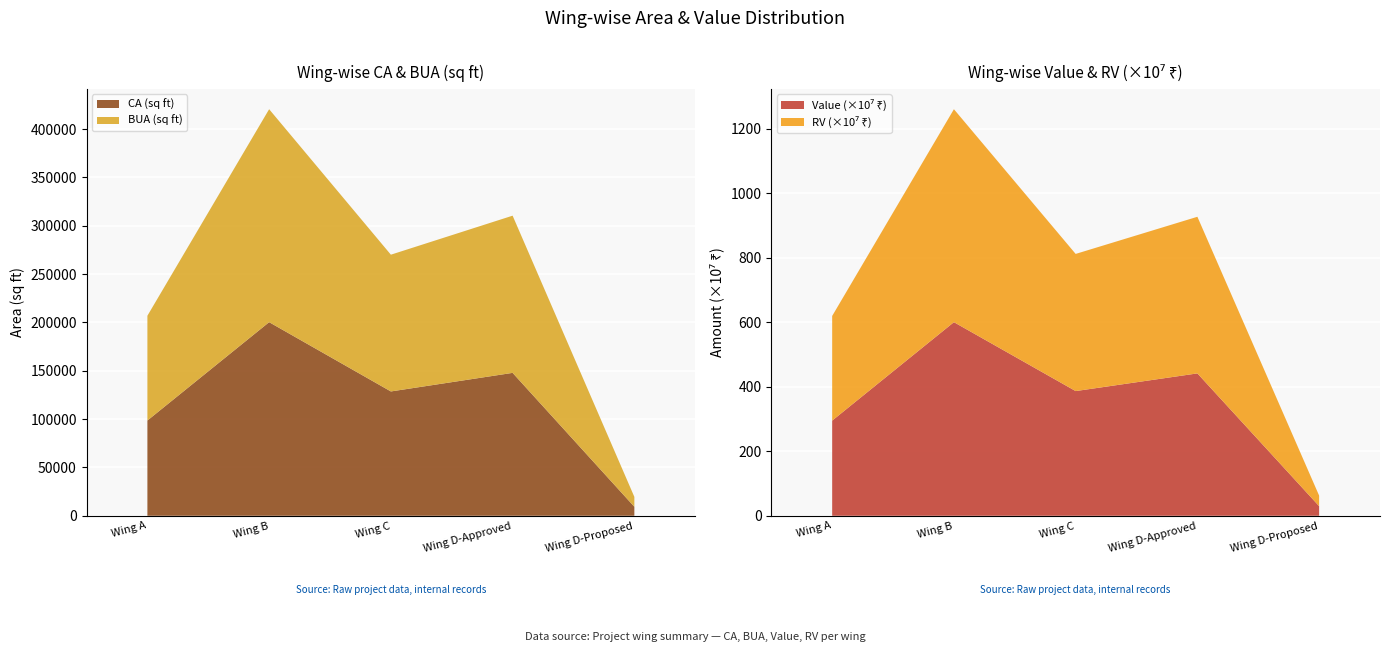

Reading right to left, extract all data points from this chart.

CA: Wing D-Proposed=9324	Wing D-Approved=147847	Wing C=128628	Wing B=200301	Wing A=98544
BUA: Wing D-Proposed=10256	Wing D-Approved=162632	Wing C=141491	Wing B=220331	Wing A=108398
Value: Wing D-Proposed=297808560	Wing D-Approved=4412357600	Wing C=3864276000	Wing B=5999717160	Wing A=2948925600
RV: Wing D-Proposed=327589416	Wing D-Approved=4853593360	Wing C=4250703600	Wing B=6599688876	Wing A=3243818160